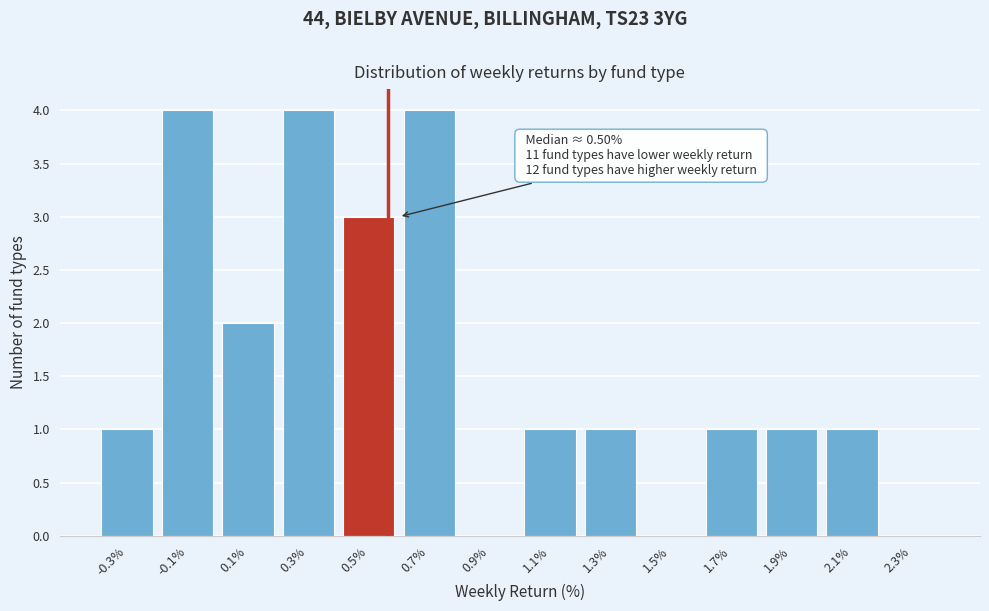

Reading left to right, what are all the values shown in this chart?

-0.3%=1	-0.1%=4	0.1%=2	0.3%=4	0.5%=3	0.7%=4	0.9%=0	1.1%=1	1.3%=1	1.5%=0	1.7%=1	1.9%=1	2.1%=1	2.3%=0